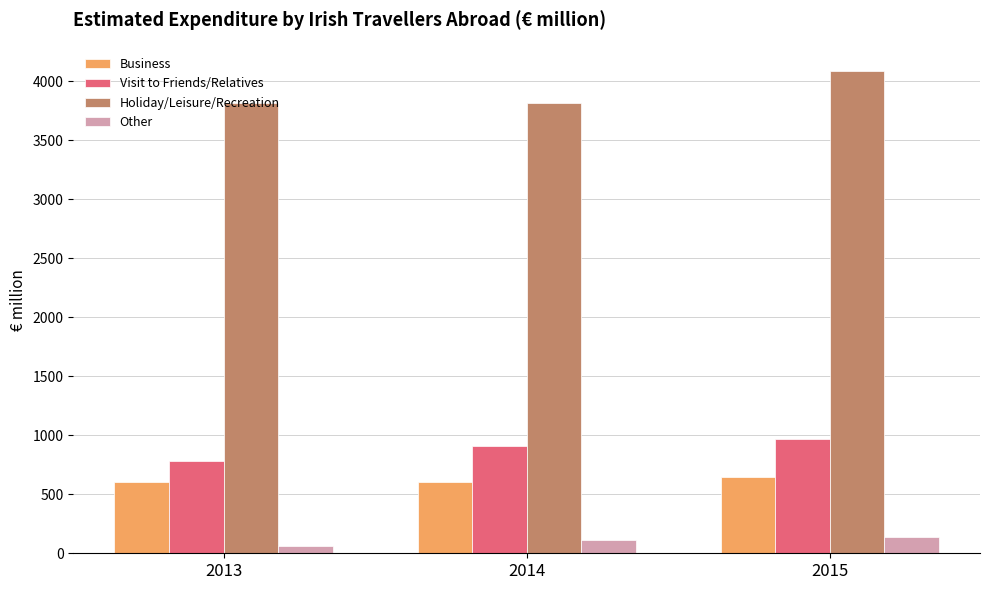

How many bars are there in total?

12